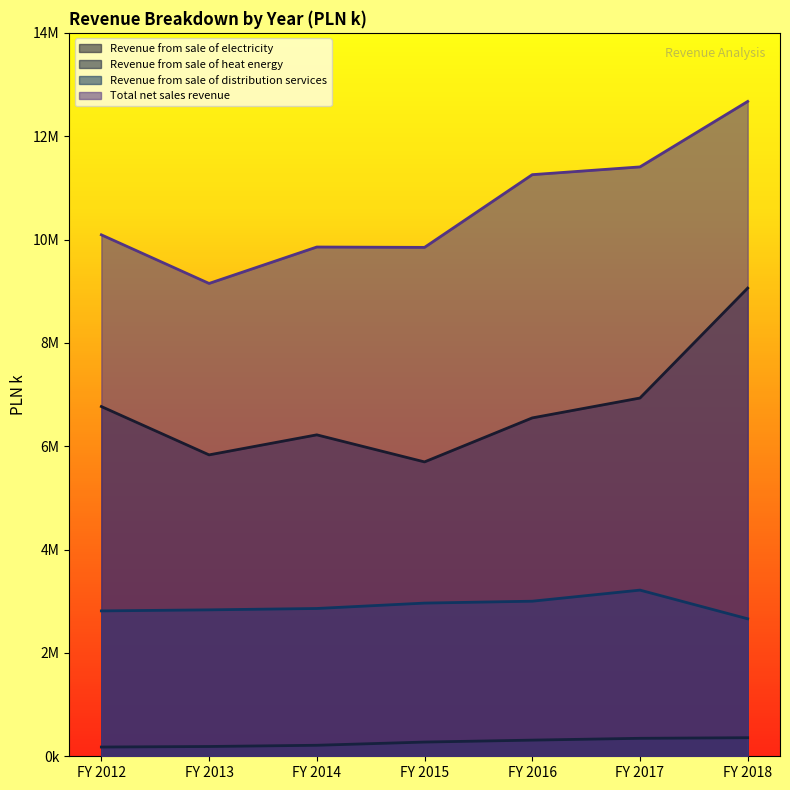

Is the value of Total net sales revenue at FY 2013 greater than the value of Revenue from sale of electricity at FY 2014?

Yes